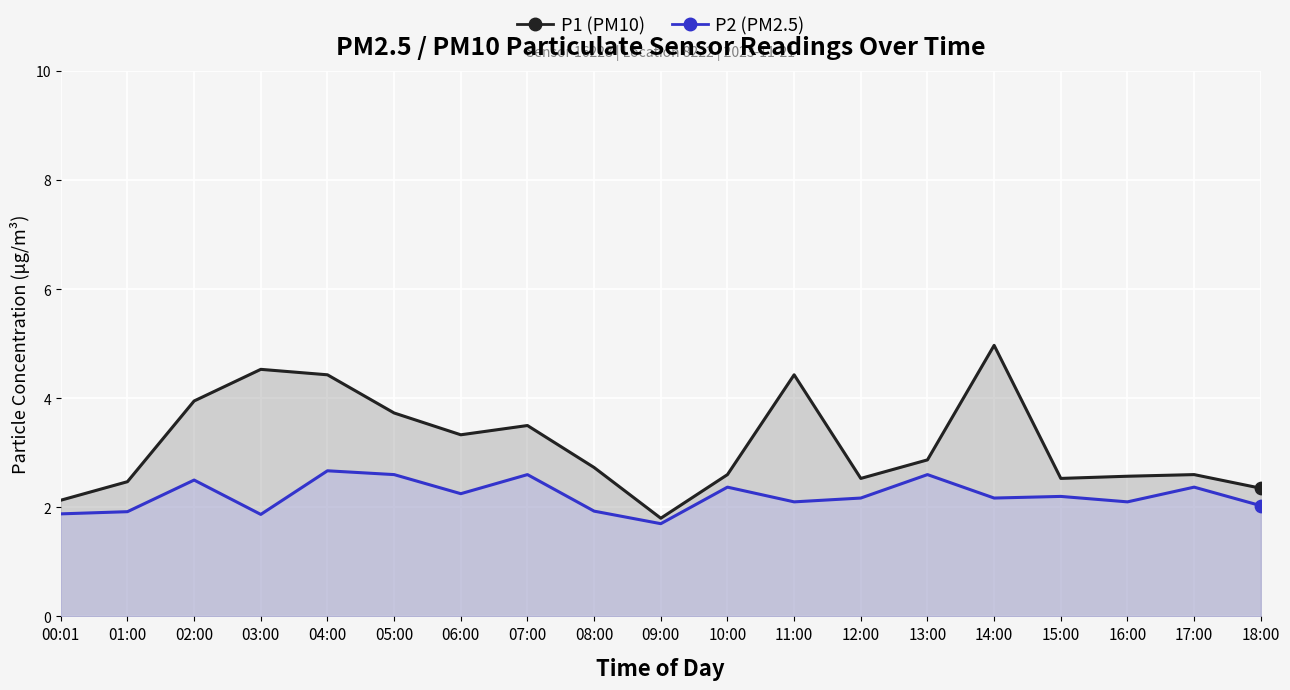

What are all the series names shown in the legend?

P1, P2